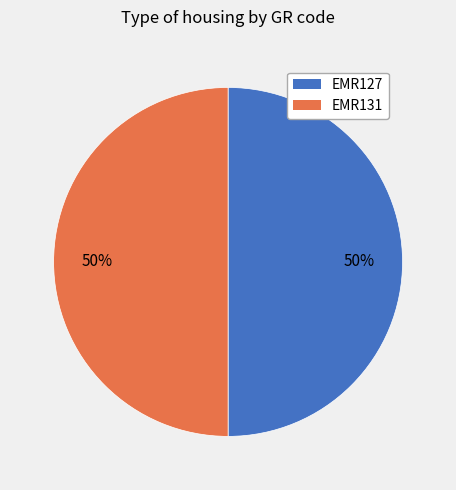

To the nearest percent, what percentage of the pie is EMR131?

50%